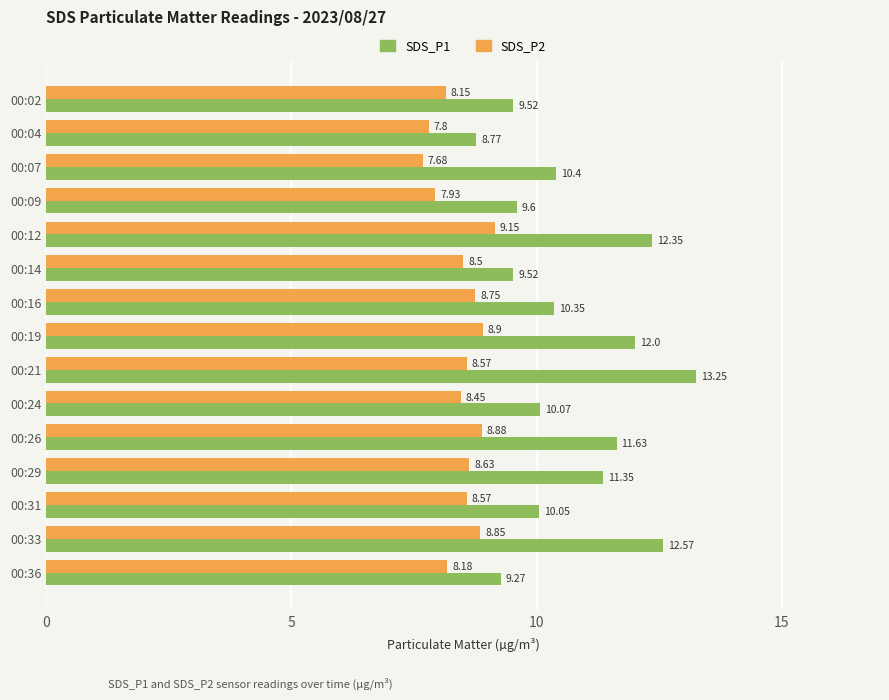

What is the minimum value shown in the chart?

7.7